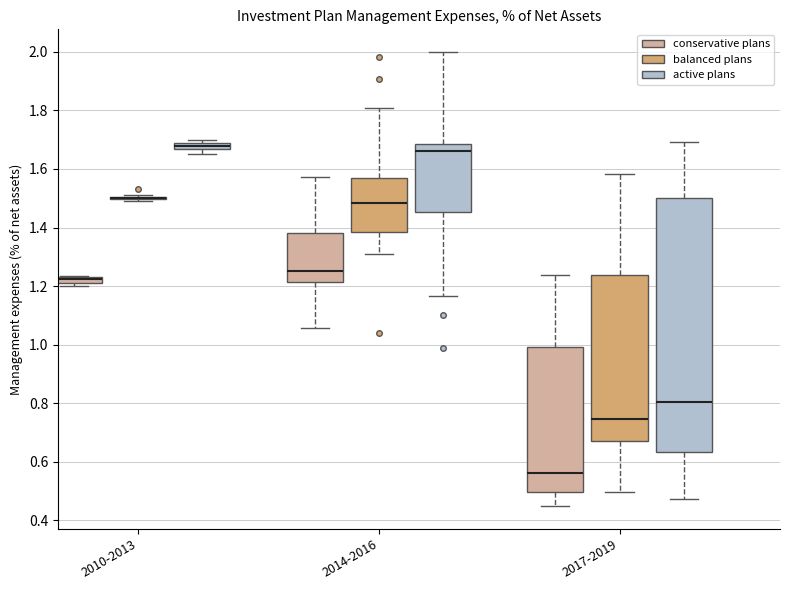

Which box is the tallest, from its lower edge to its upper edge?

2017-2019 (active plans)